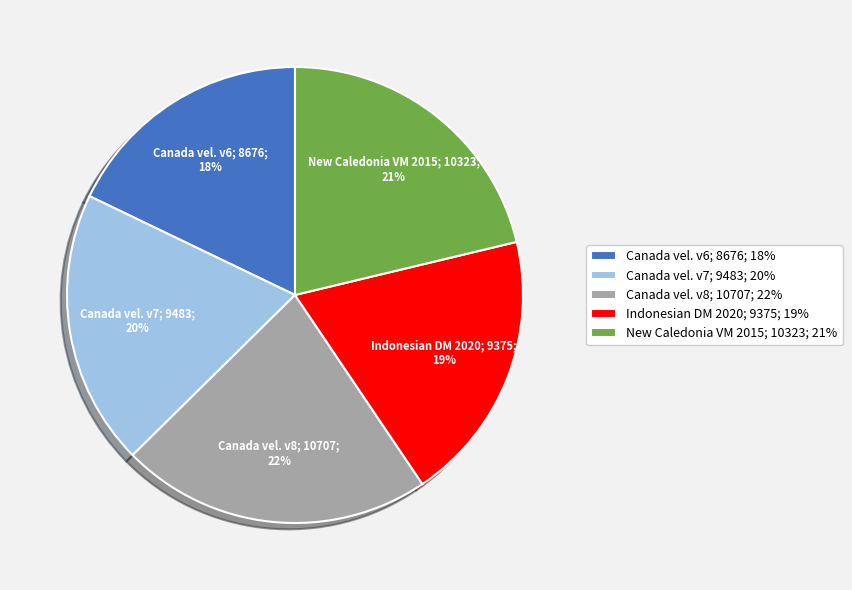

To the nearest percent, what percentage of the pie is Canada vel. v6; 8676; 18%?

18%